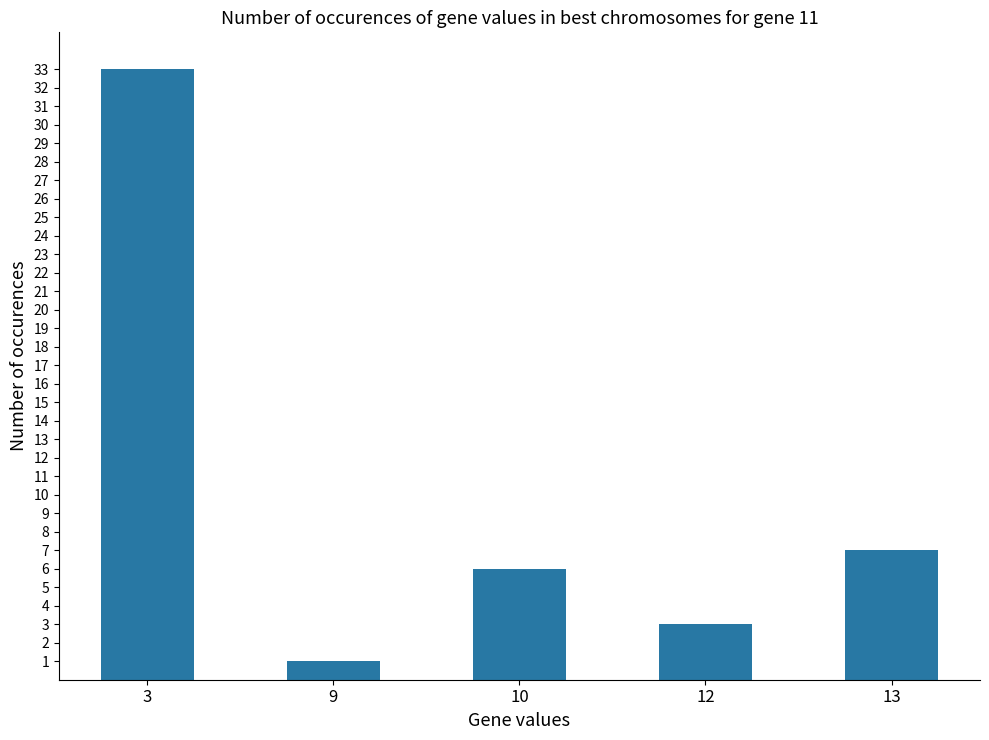

Which label corresponds to the smallest value in the chart?

9